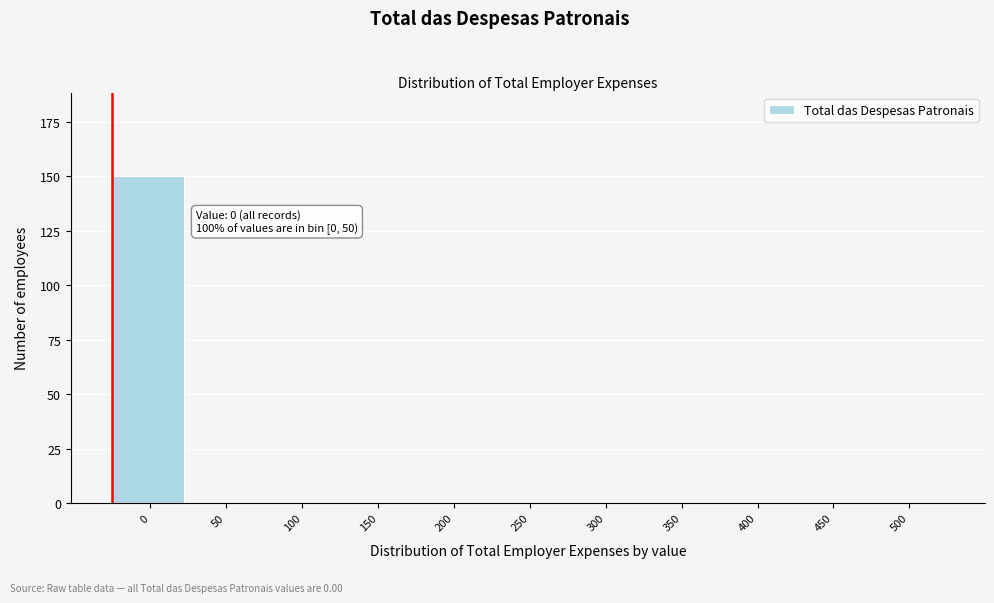

Reading left to right, what are all the values shown in this chart?

0=150	50=0	100=0	150=0	200=0	250=0	300=0	350=0	400=0	450=0	500=0